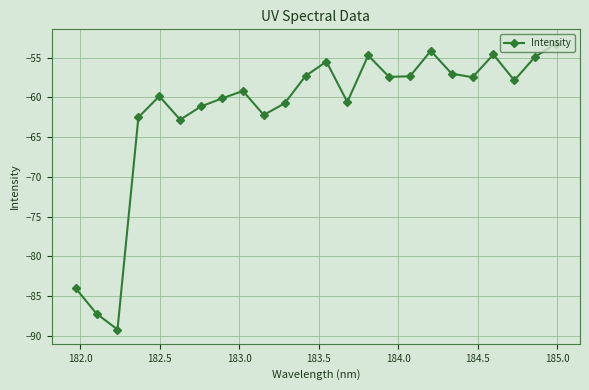

How many interior local peaks (higher than both neighbors) does the data have?

6